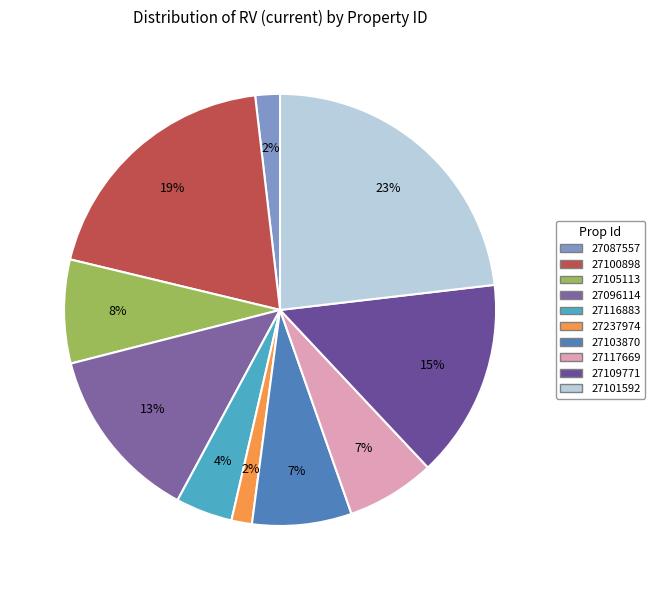

What is the total percentage of 27116883 and 27087557?

6.1%